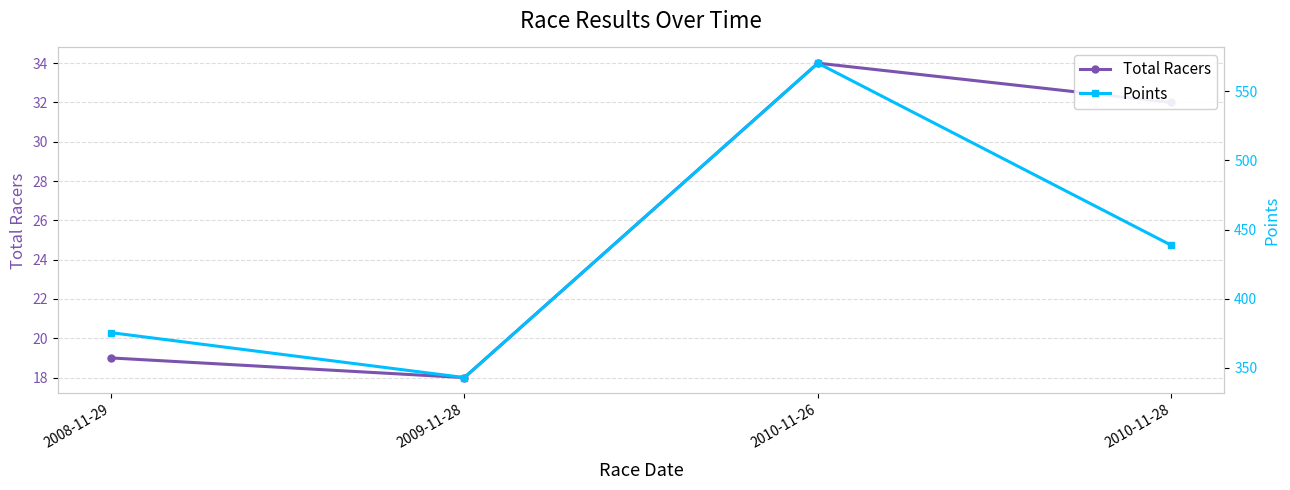

What is the difference between the maximum and second lowest values in the Total Racers series?

15